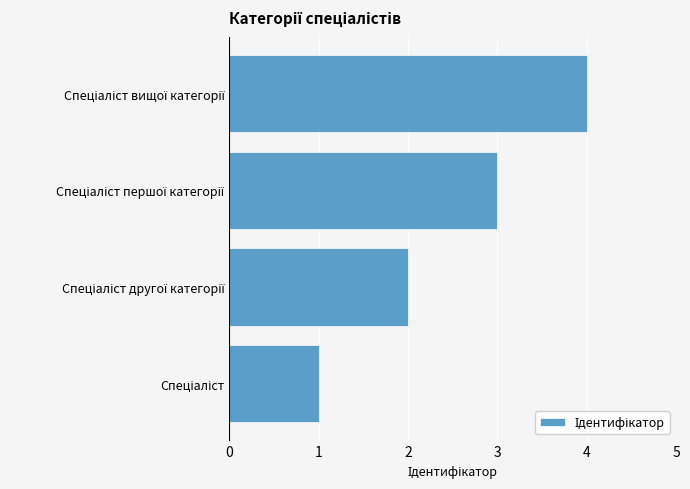

What is the difference between the maximum and minimum values?

3